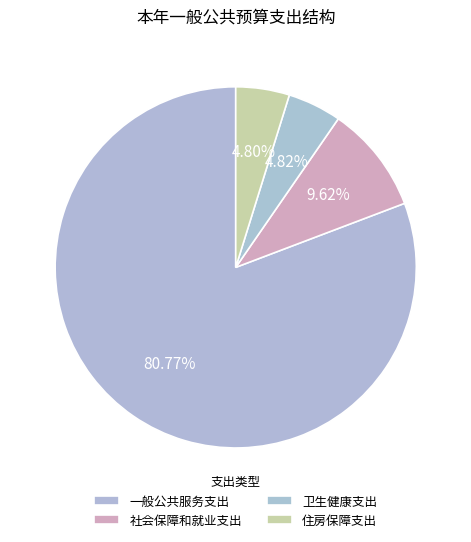

Is it true that 一般公共服务支出 is 81% of the pie?

True